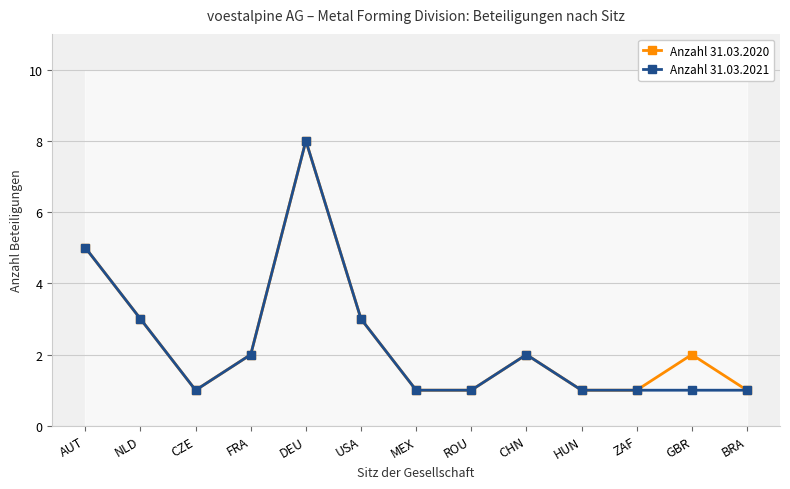

What is the average value of the Anzahl 31.03.2020 series?

2